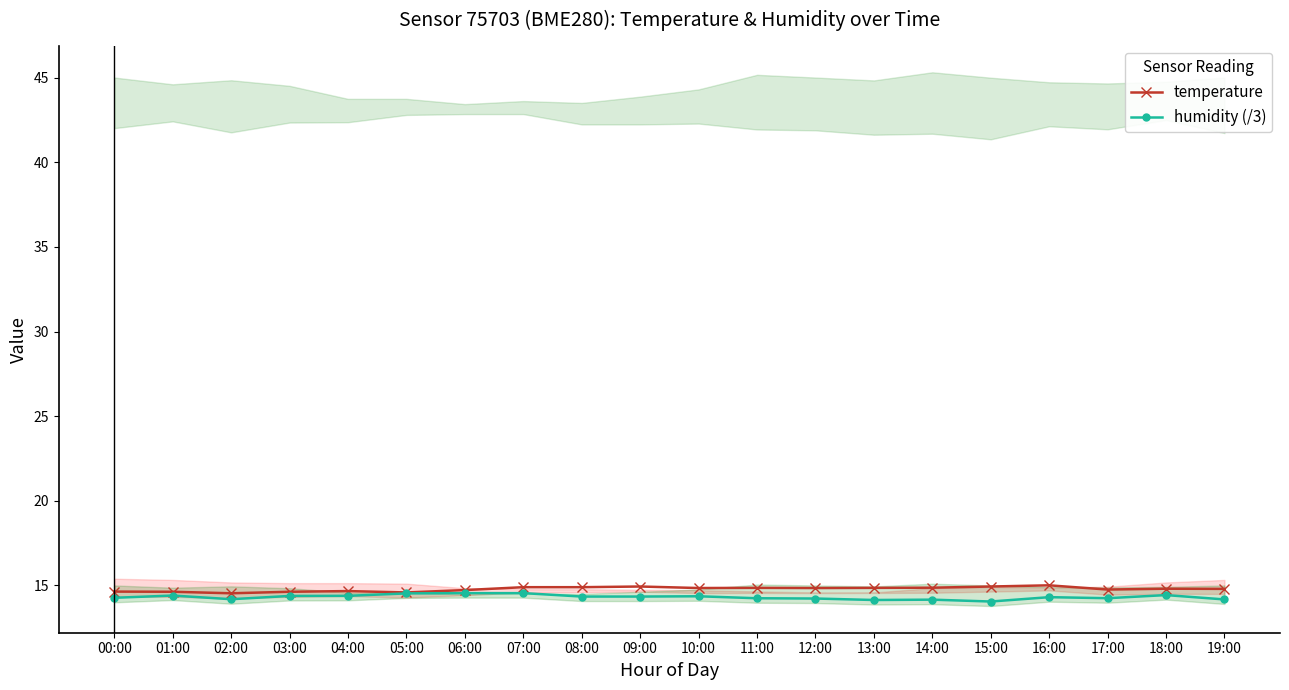

How many lines are shown in the chart?

2